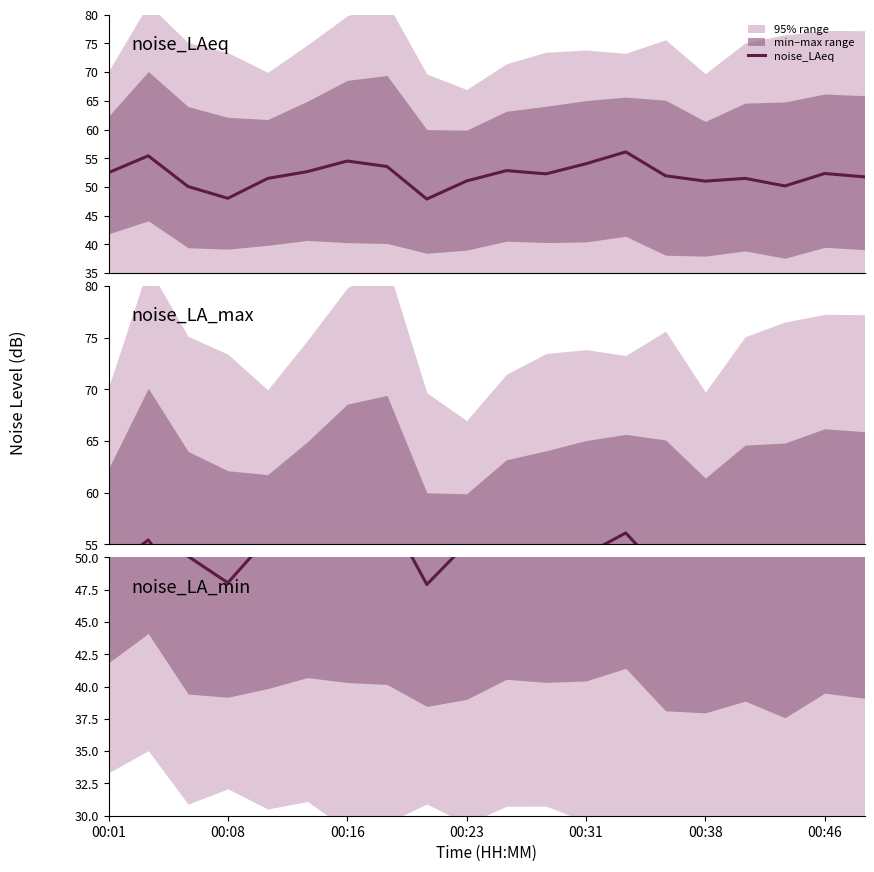

True or false: the data has more than 0 interior local peaks.

True